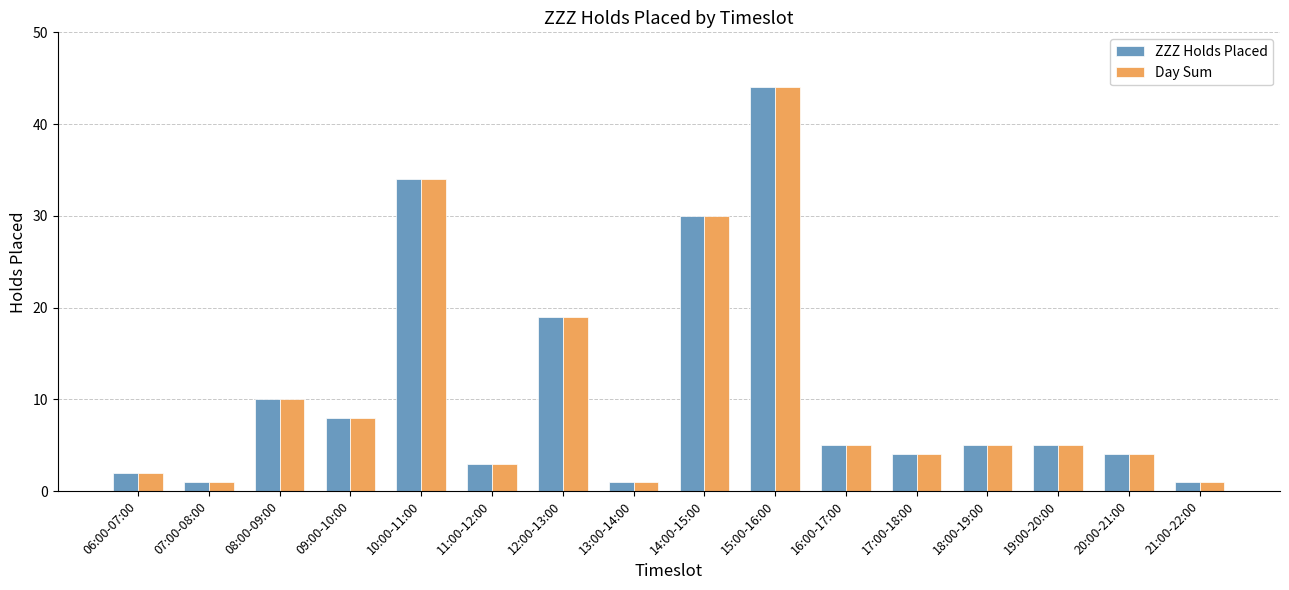

What is the label of the 8th bar from the left?

13:00-14:00